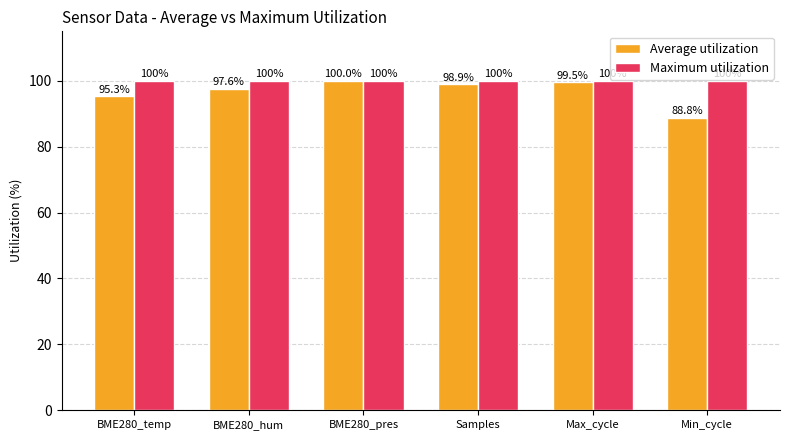

What is the smallest value displayed?

88.8